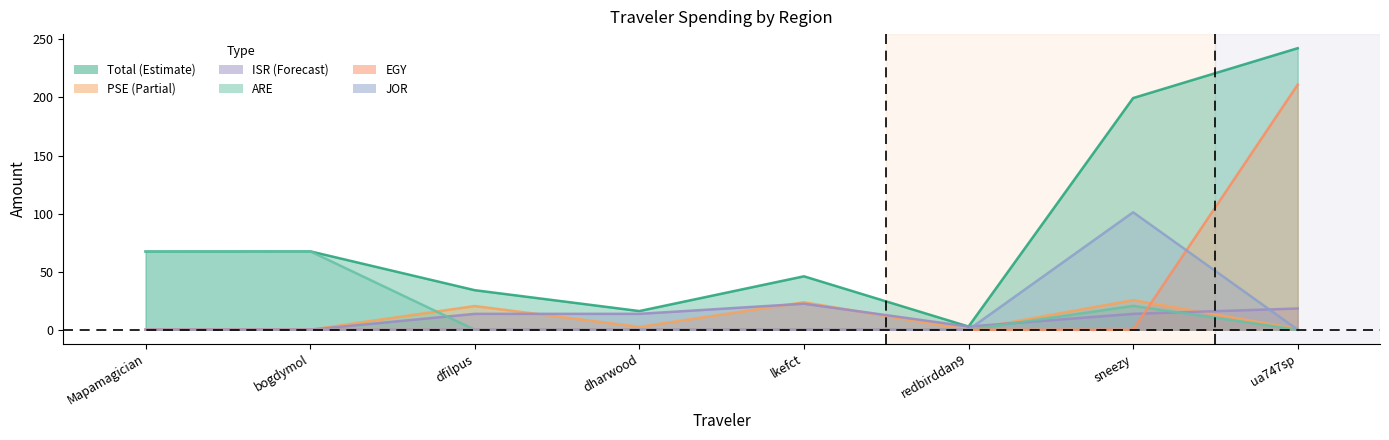

The ARE series shows 20.5 at sneezy. True or false?

True